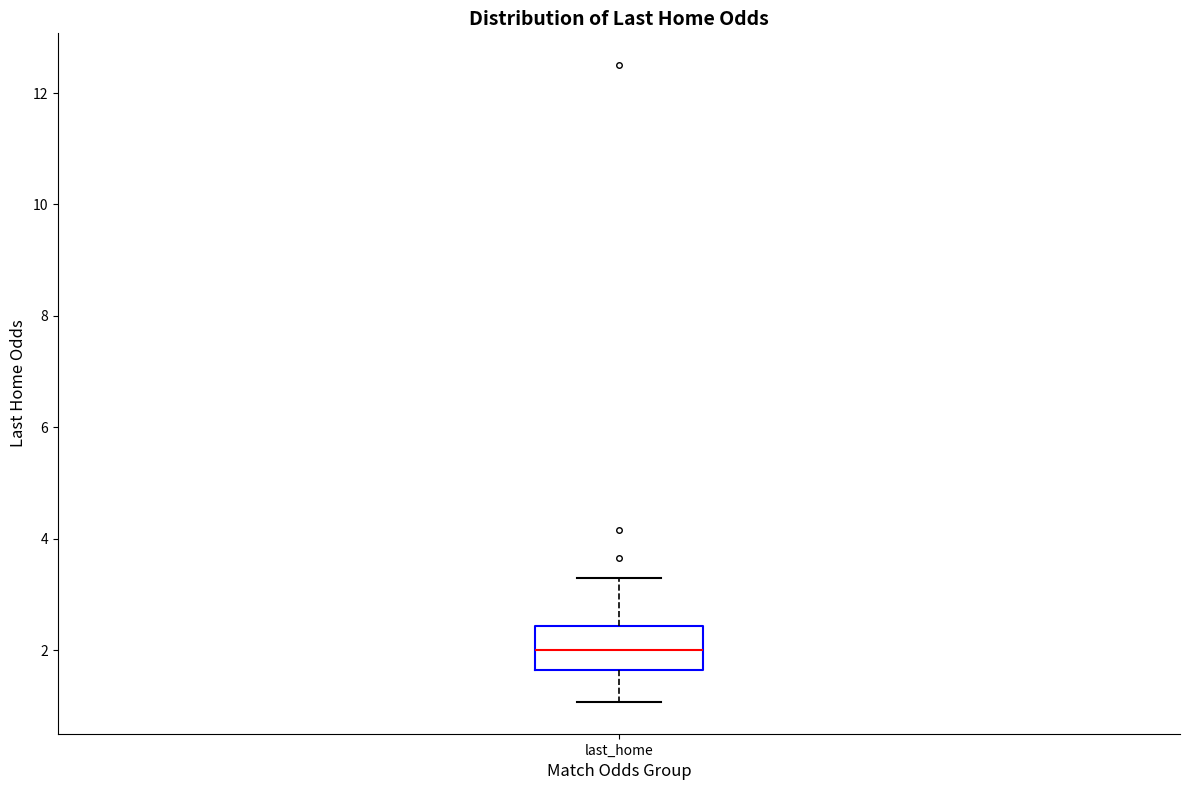

Where does the lower whisker of the box for last_home end on the y-axis? The values are not printed on the chart, so give them approximately, as read against the axis.

1.0